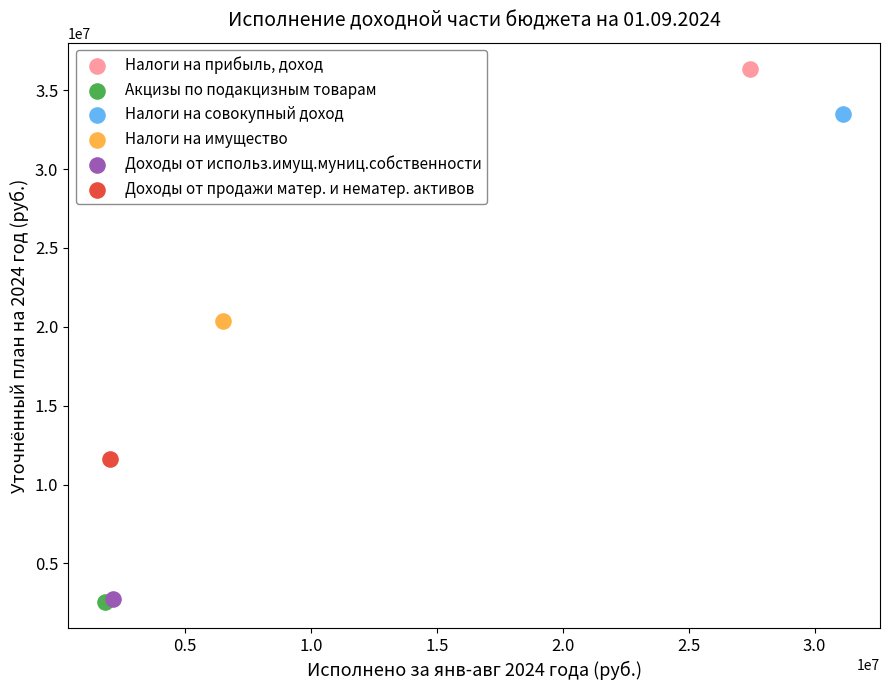

What are all the series names shown in the legend?

Налоги на прибыль, доход, Акцизы по подакцизным товарам, Налоги на совокупный доход, Налоги на имущество, Доходы от использ.имущ.муниц.собственности, Доходы от продажи матер. и нематер. активов